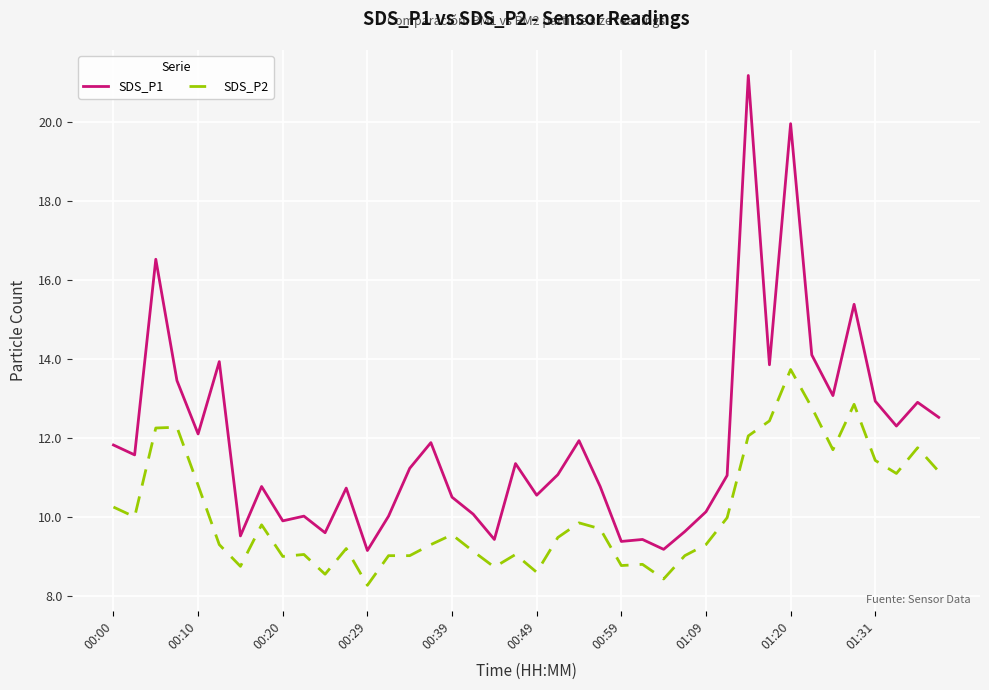

Which series has the largest total across all categories?

SDS_P1